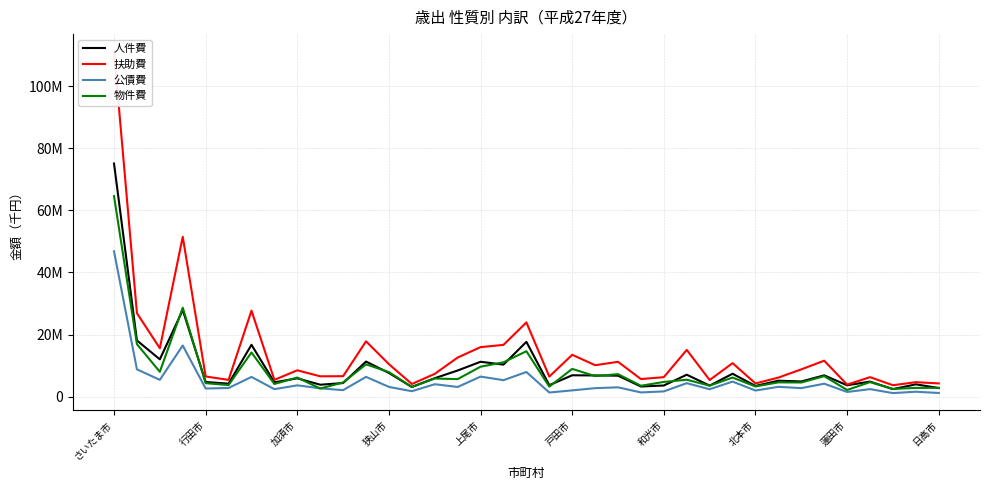

Which has a higher value, 蓮田市 or 19?

蓮田市